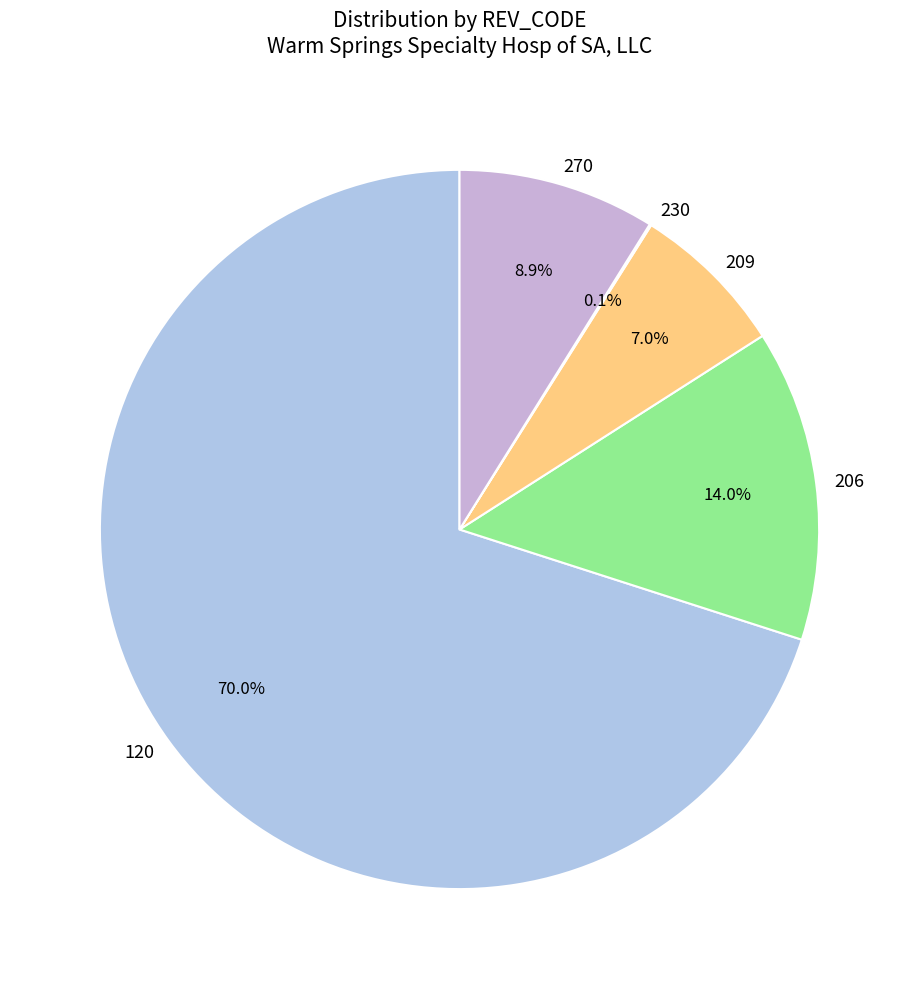

Approximately how many times larger is the value at 206 compared to 209?

2.0